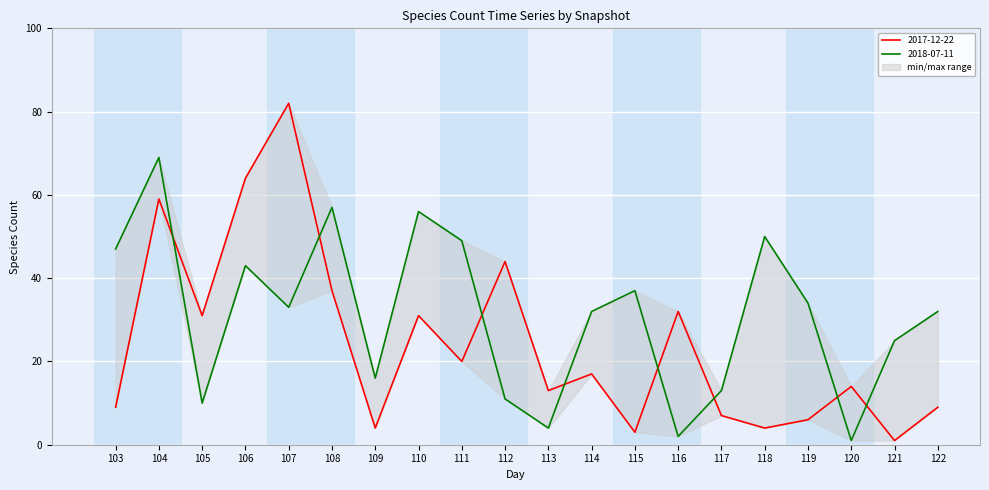

Rank the series by their average value, from lowest to highest.

2017-12-22, 2018-07-11